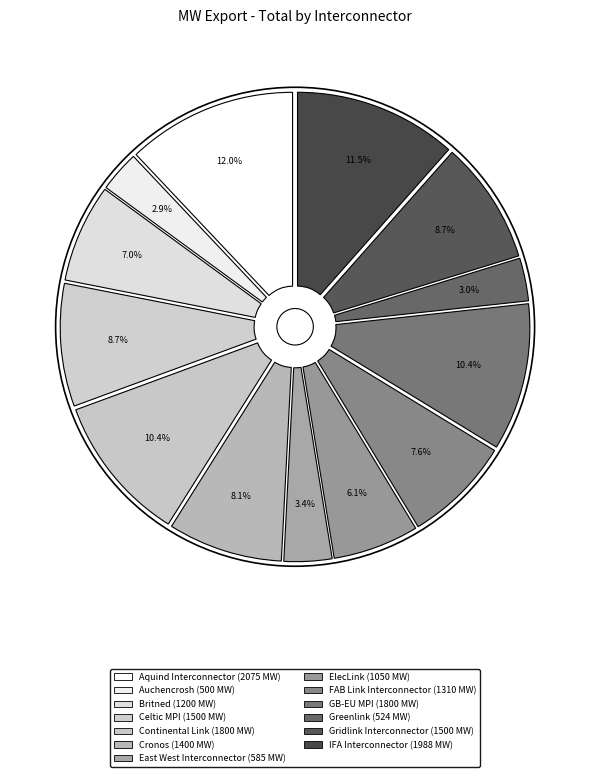

What percentage is the East West Interconnector slice, to the nearest percent?

3%